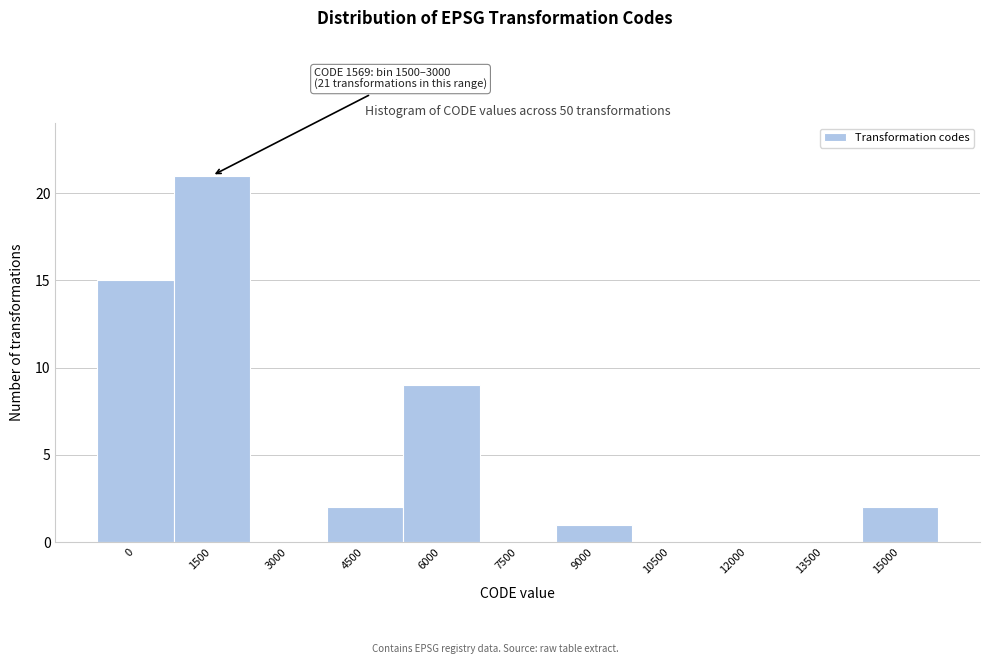

Reading right to left, what are all the values shown in this chart?

15000=2	13500=0	12000=0	10500=0	9000=1	7500=0	6000=9	4500=2	3000=0	1500=21	0=15